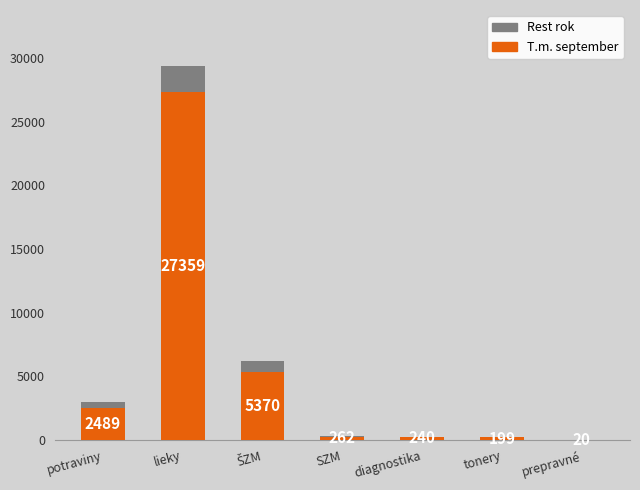

What is the maximum value for T.m. september?

27358.8